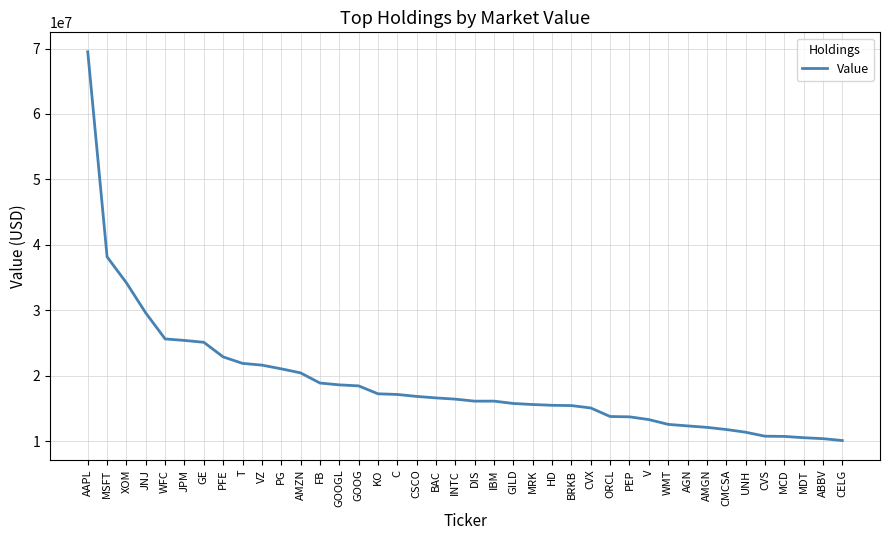

Does the chart display data point markers on the line(s)?

No